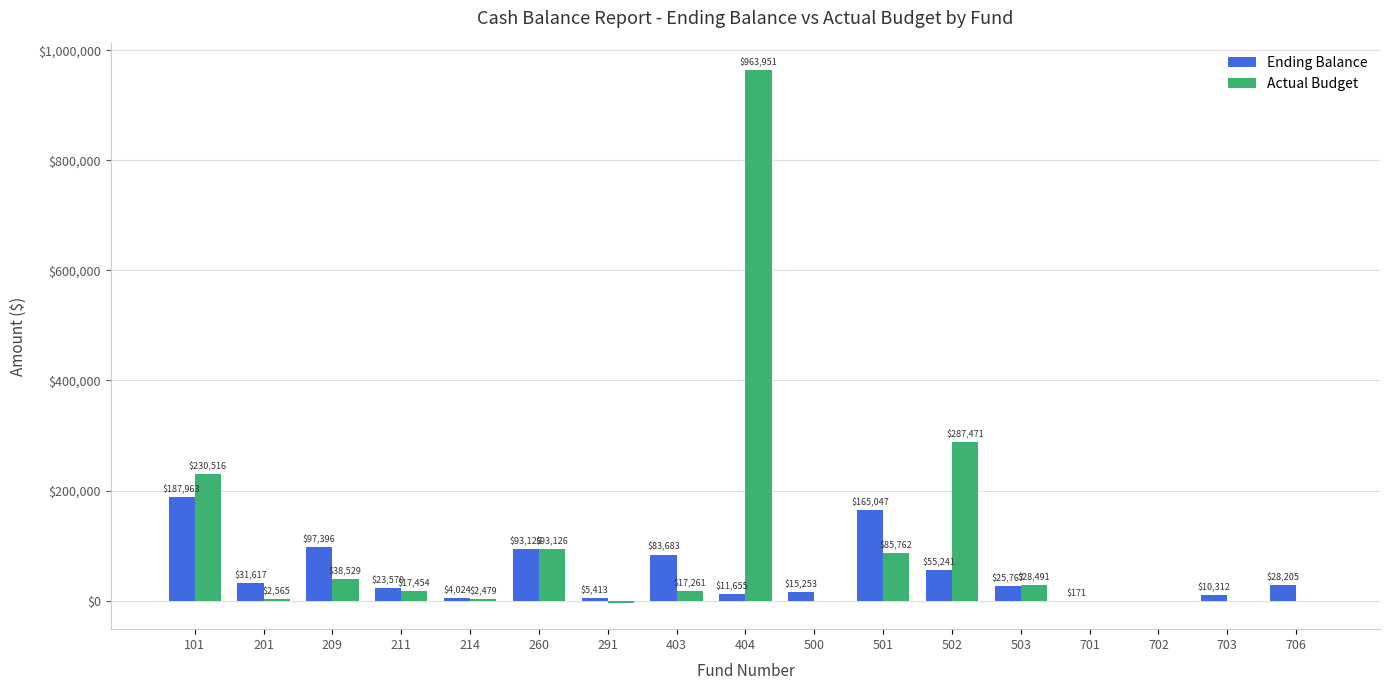

Does the chart contain stacked bars?

No